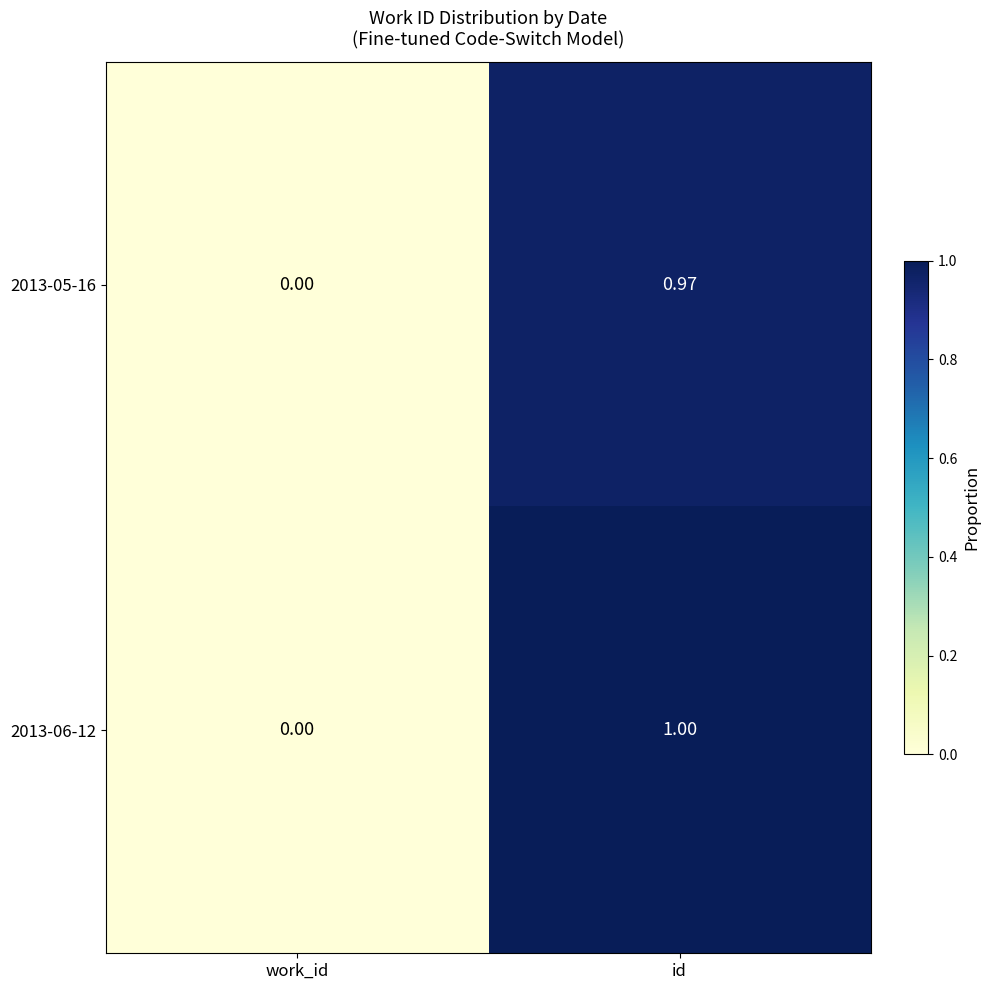

At which category is the sum across all series the highest?

id